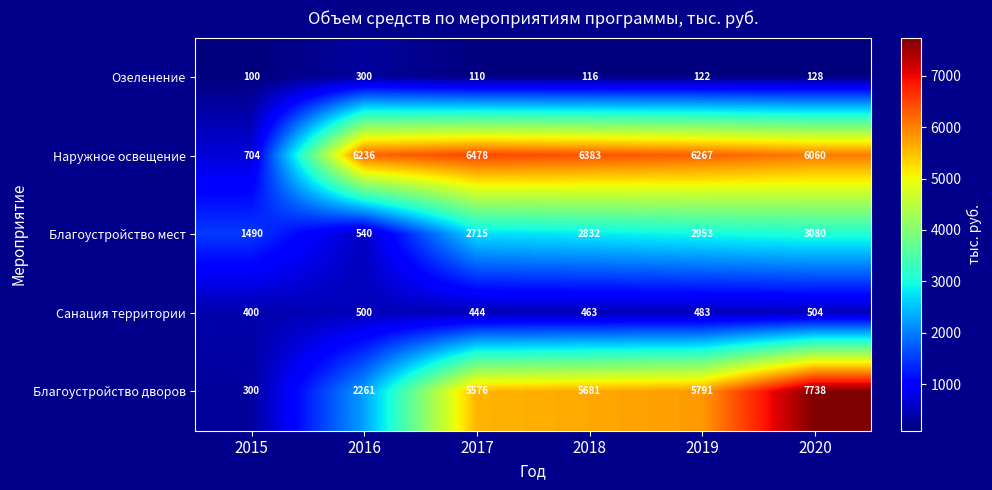

Reading right to left, extract all data points from this chart.

Озеленение: 128	122	116	110	300	100
Наружное освещение: 6060	6267	6383	6478	6236	704
Благоустройство мест: 3080	2953	2832	2715	540	1490
Санация территории: 504	483	463	444	500	400
Благоустройство дворов: 7738	5791	5681	5576	2261	300